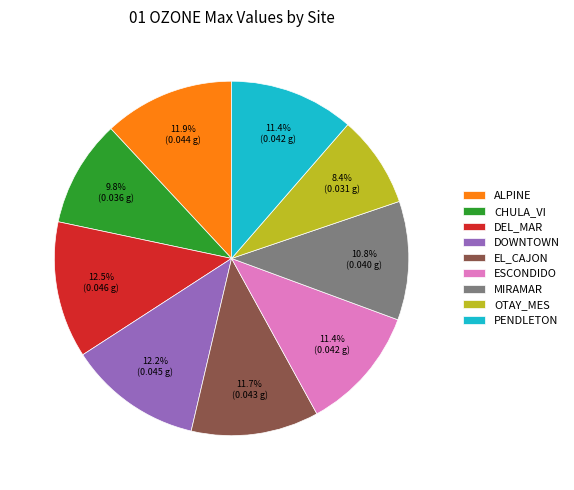

Do ESCONDIDO and OTAY_MES together represent more than half of the pie?

No